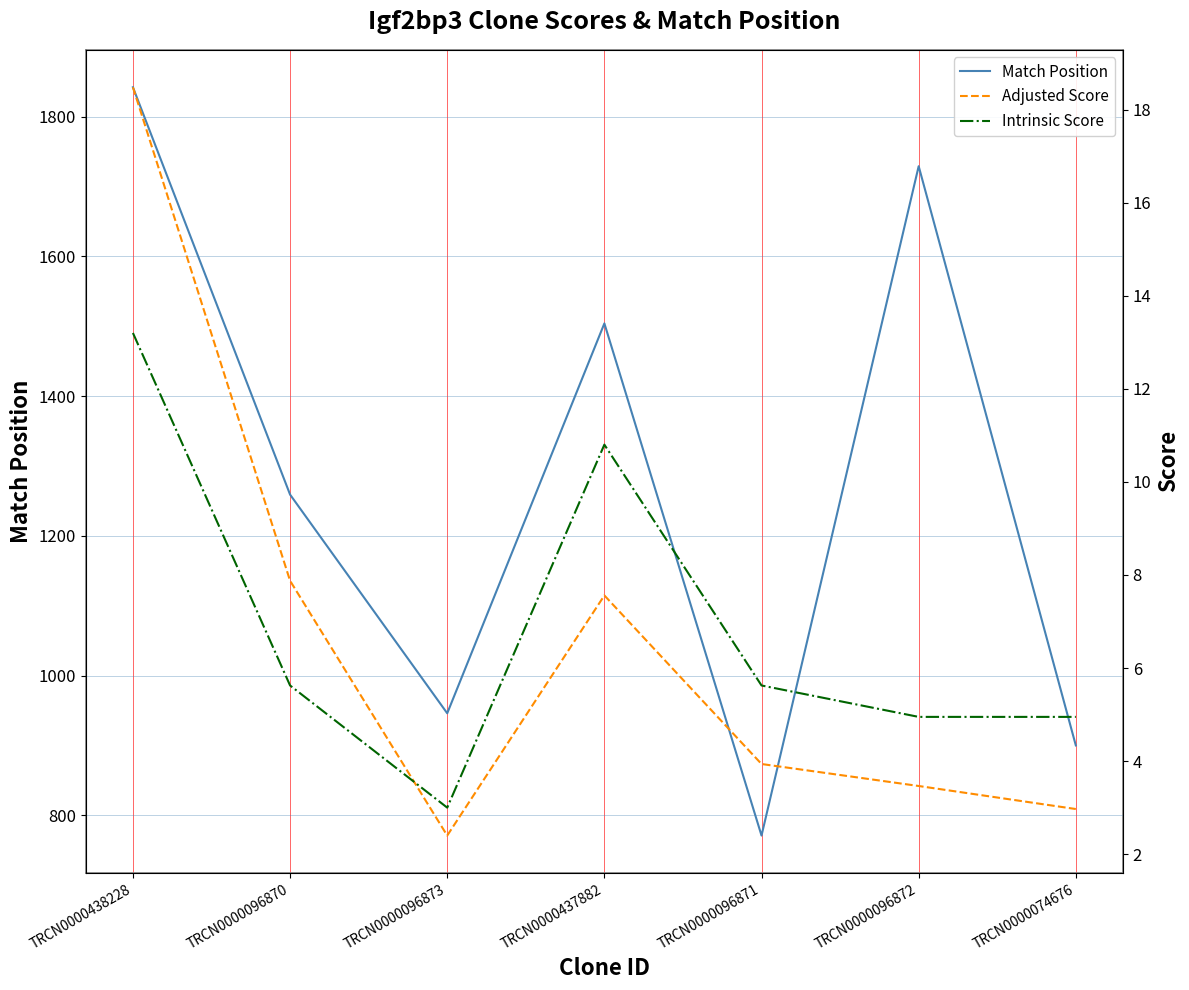

List the labels in order of Match Position value, smallest first.

TRCN0000096871, TRCN0000074676, TRCN0000096873, TRCN0000096870, TRCN0000437882, TRCN0000096872, TRCN0000438228